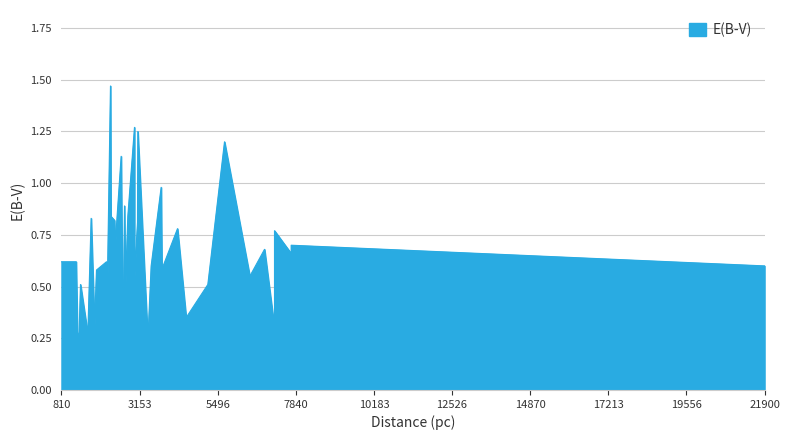

What is the value of the 38th point from the left?

0.6